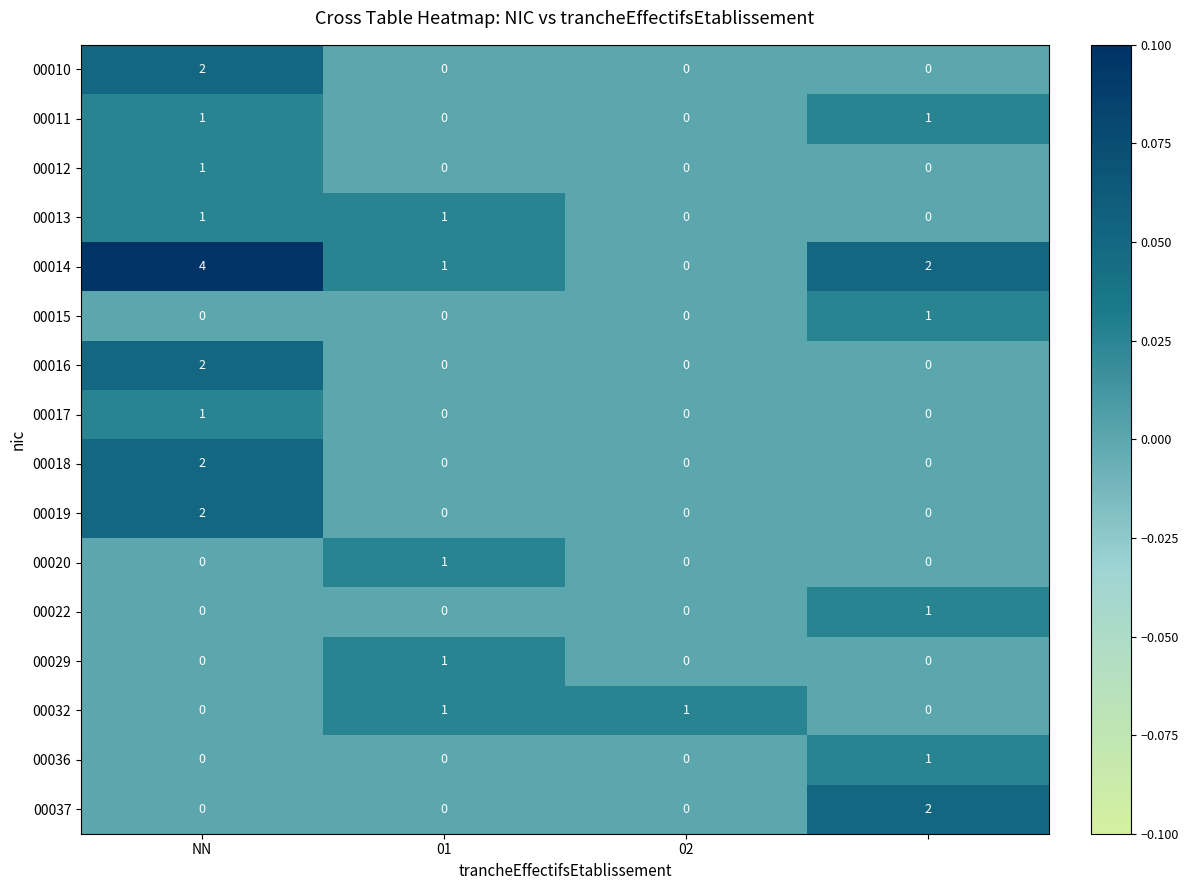

At how many categories does at least one series exceed 0?

4